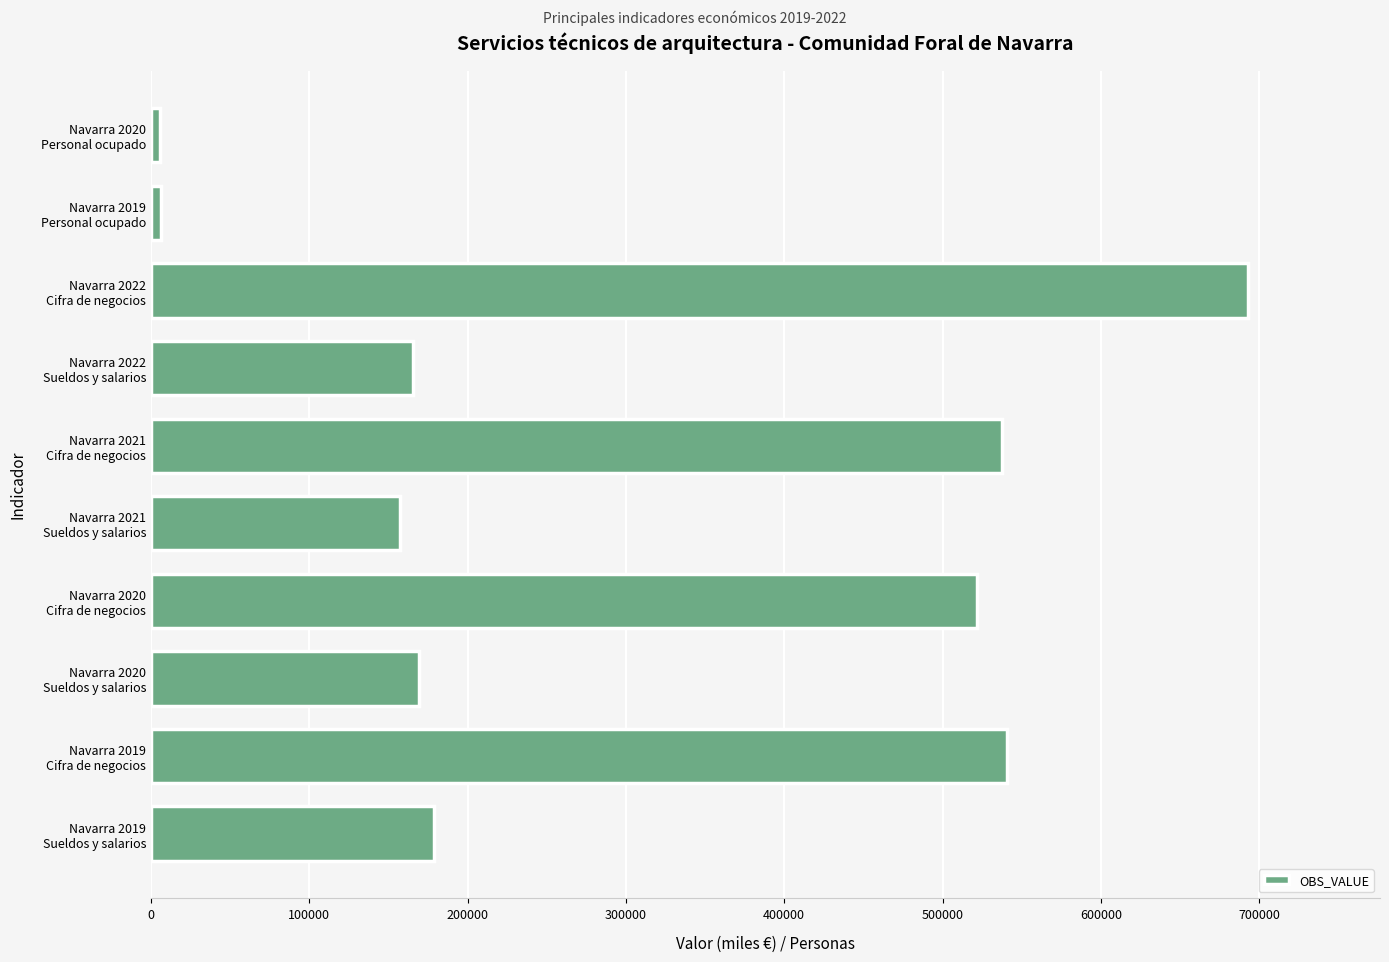

What is the maximum value shown in the chart?

693182